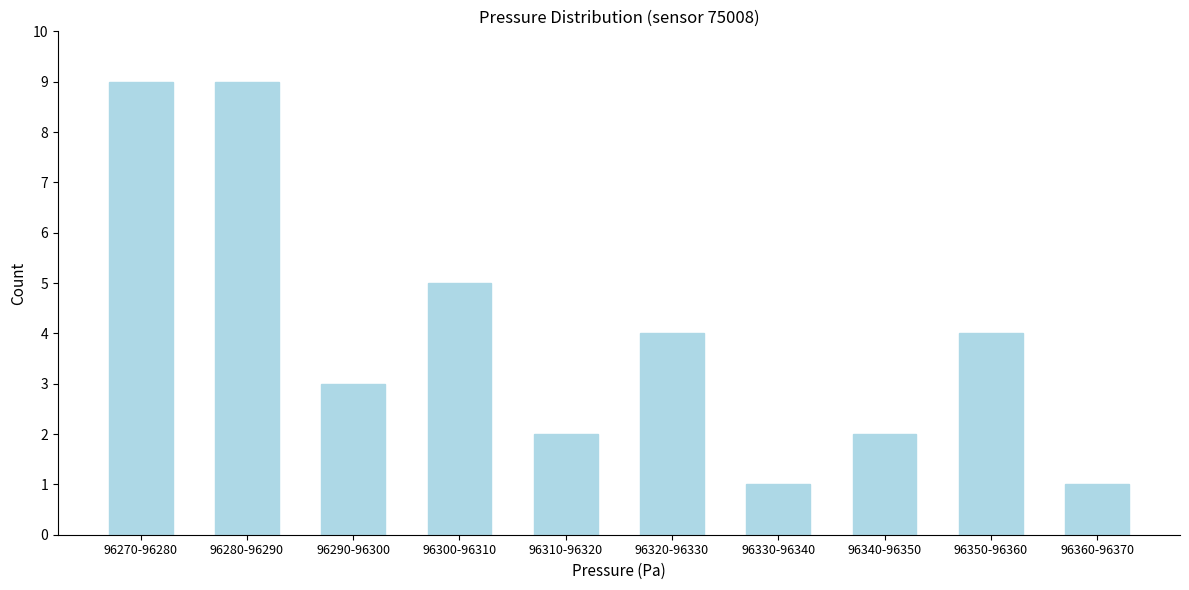

Reading left to right, list all the values displayed in this chart.

9	9	3	5	2	4	1	2	4	1